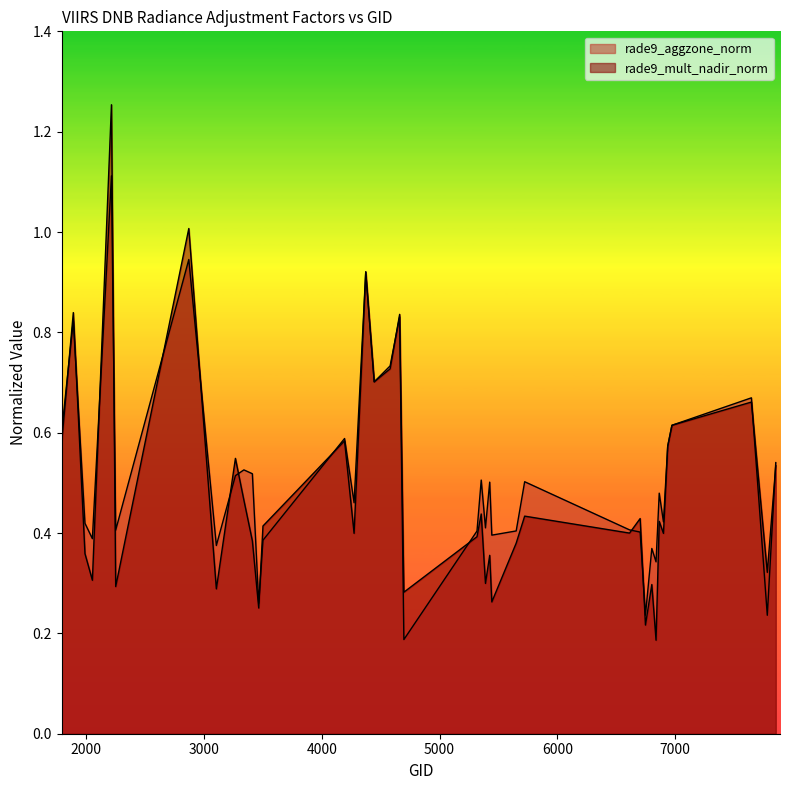

True or false: rade9_mult_nadir_norm has more than 1 points higher than both neighbors.

True